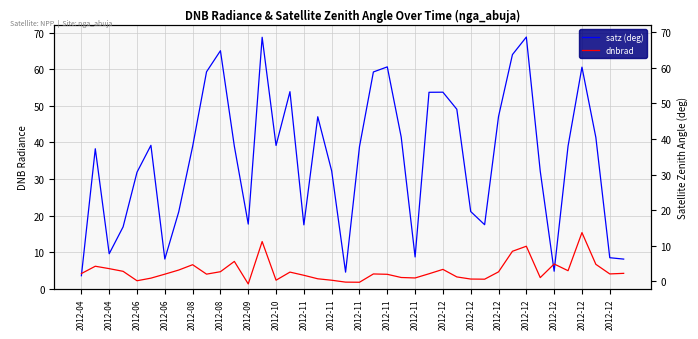

Is it true that dnbrad equals 3.1 at 23?

True